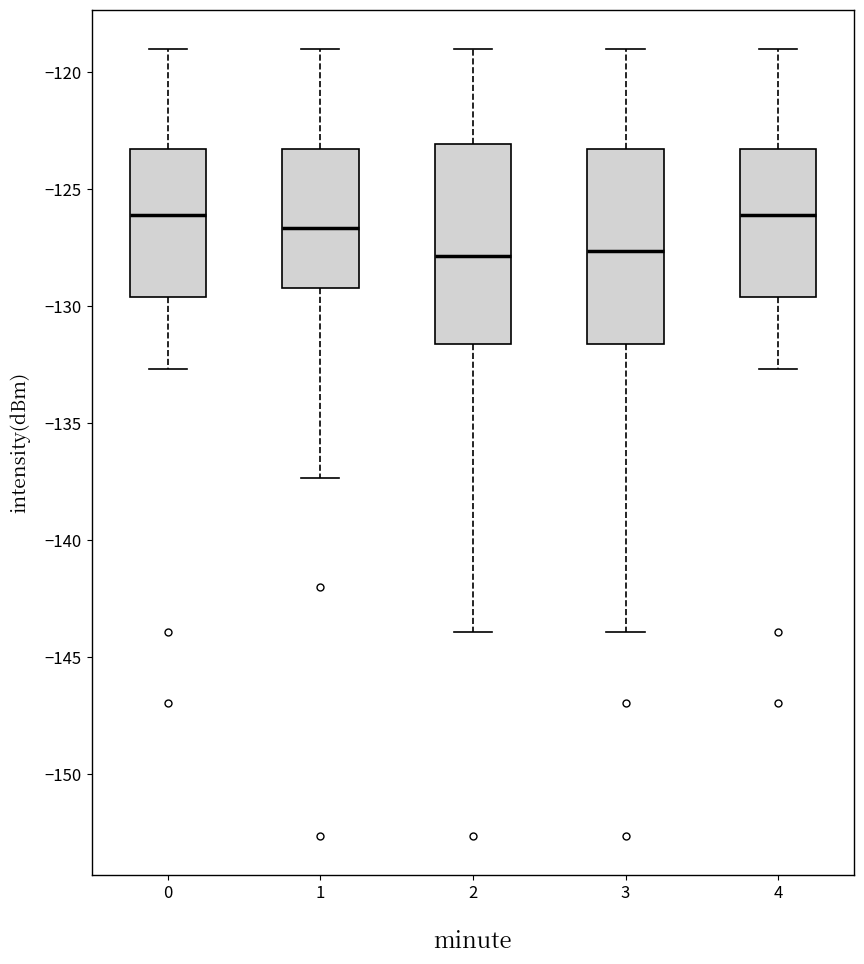

Where does the median line of the box at x = 2 sit on the y-axis? The values are not printed on the chart, so give them approximately, as read against the axis.

-128.0